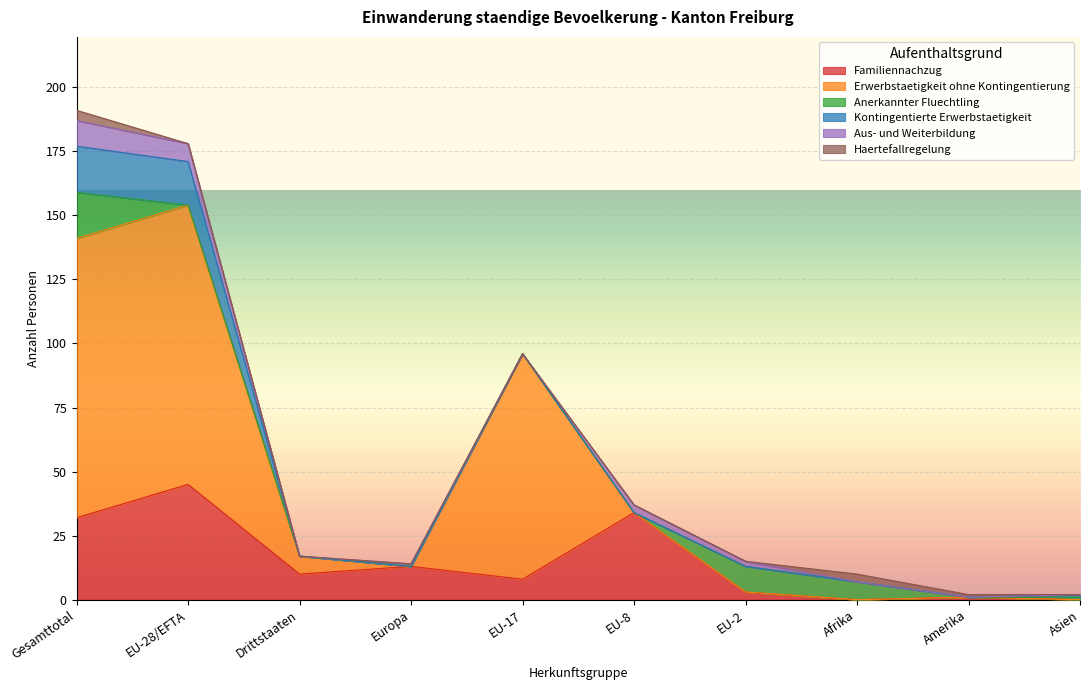

Which label corresponds to the largest value in the chart?

Gesamttotal